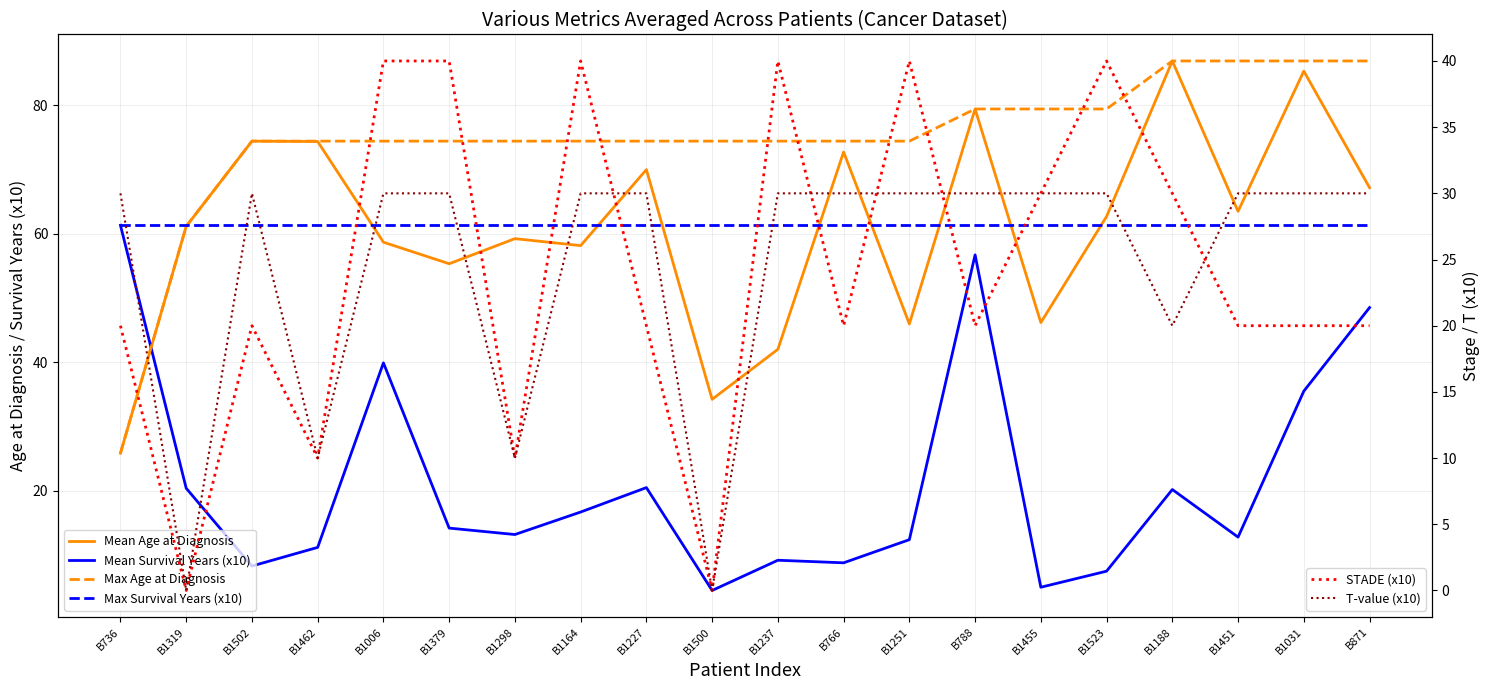

What position from the left is B1451?

18